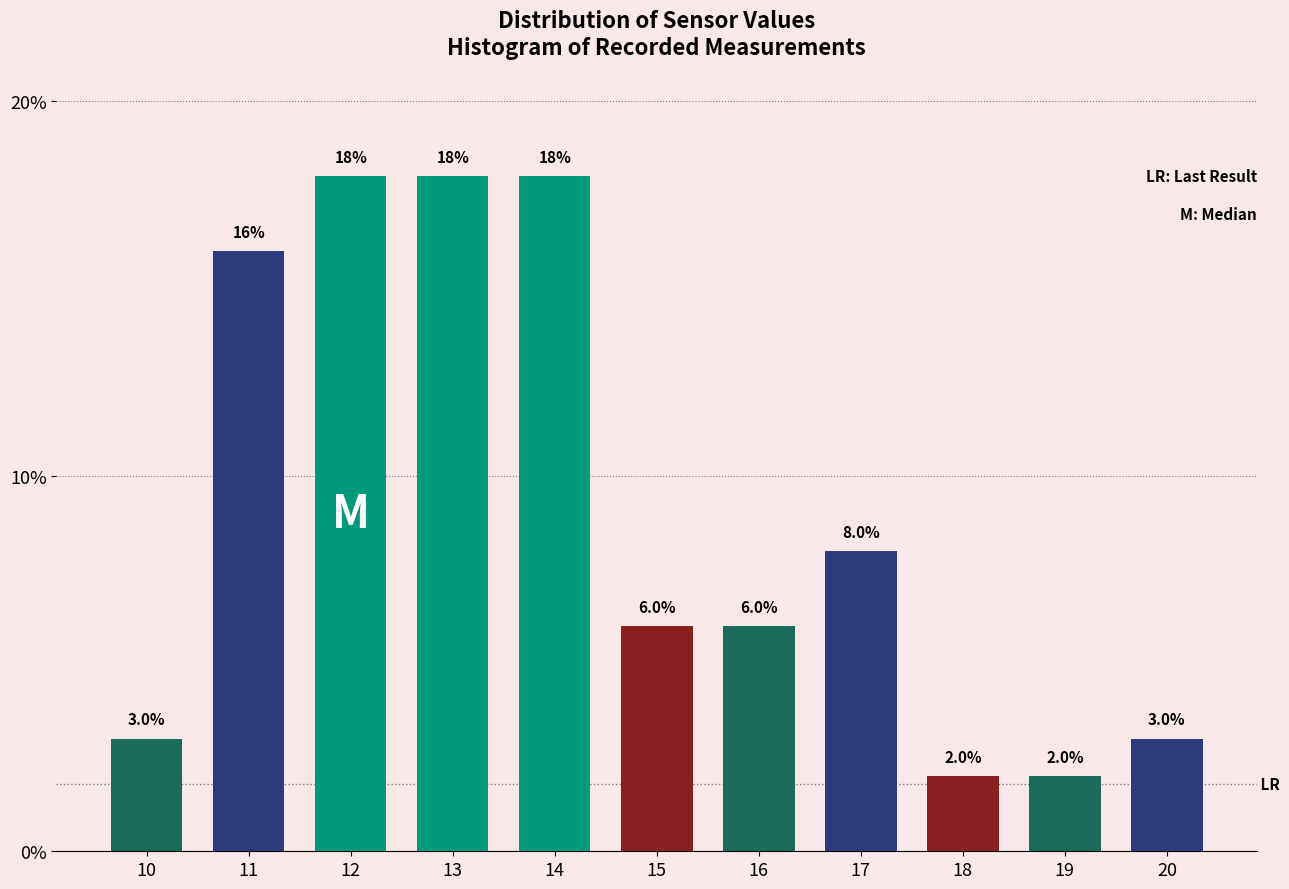

Reading right to left, what are all the values shown in this chart?

20=3	19=2	18=2	17=8	16=6	15=6	14=18	13=18	12=18	11=16	10=3